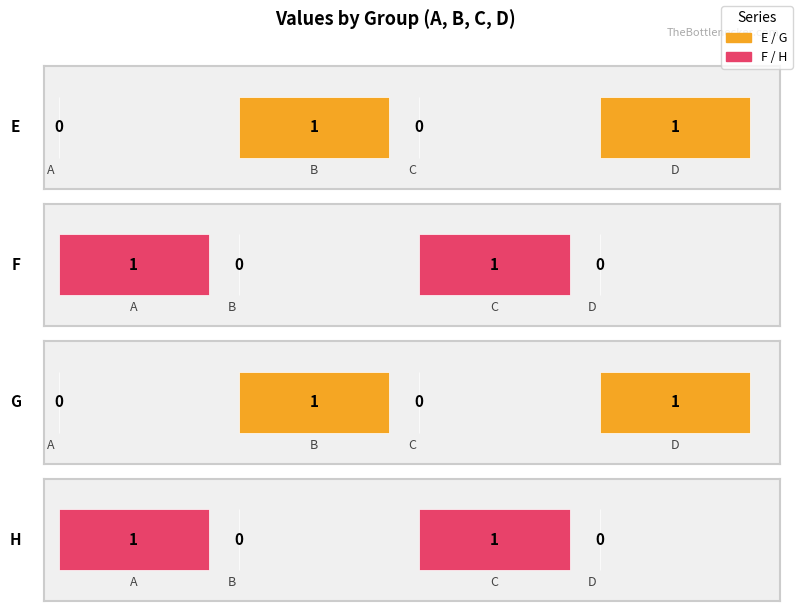

How many groups of bars are there?

4